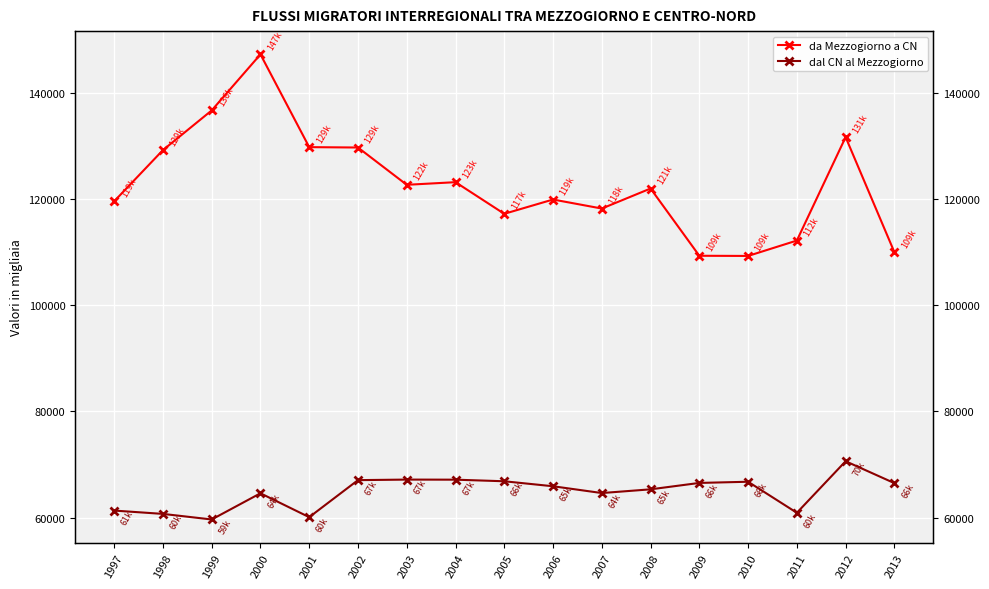

What is the difference between the second highest and second lowest values in the da Mezzogiorno a CN series?

27352